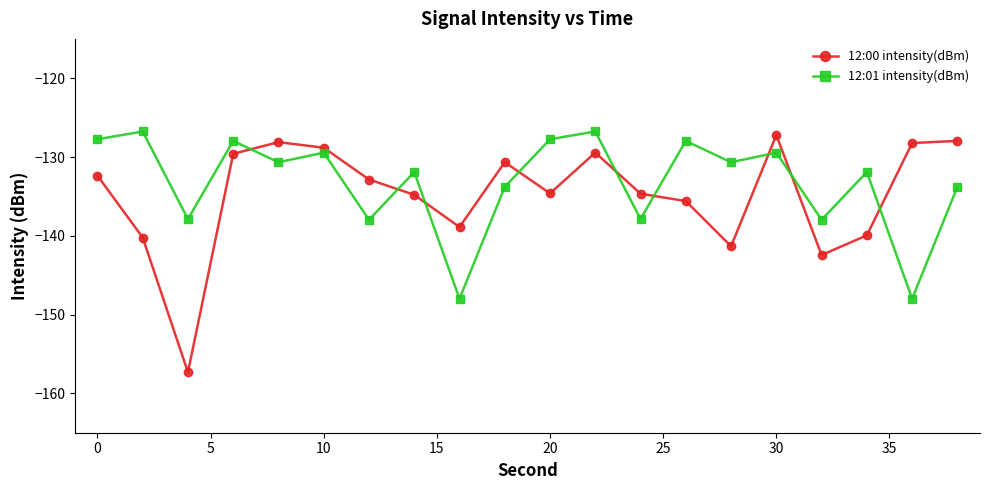

How many interior local valleys does the 12:01 intensity(dBm) series have?

8